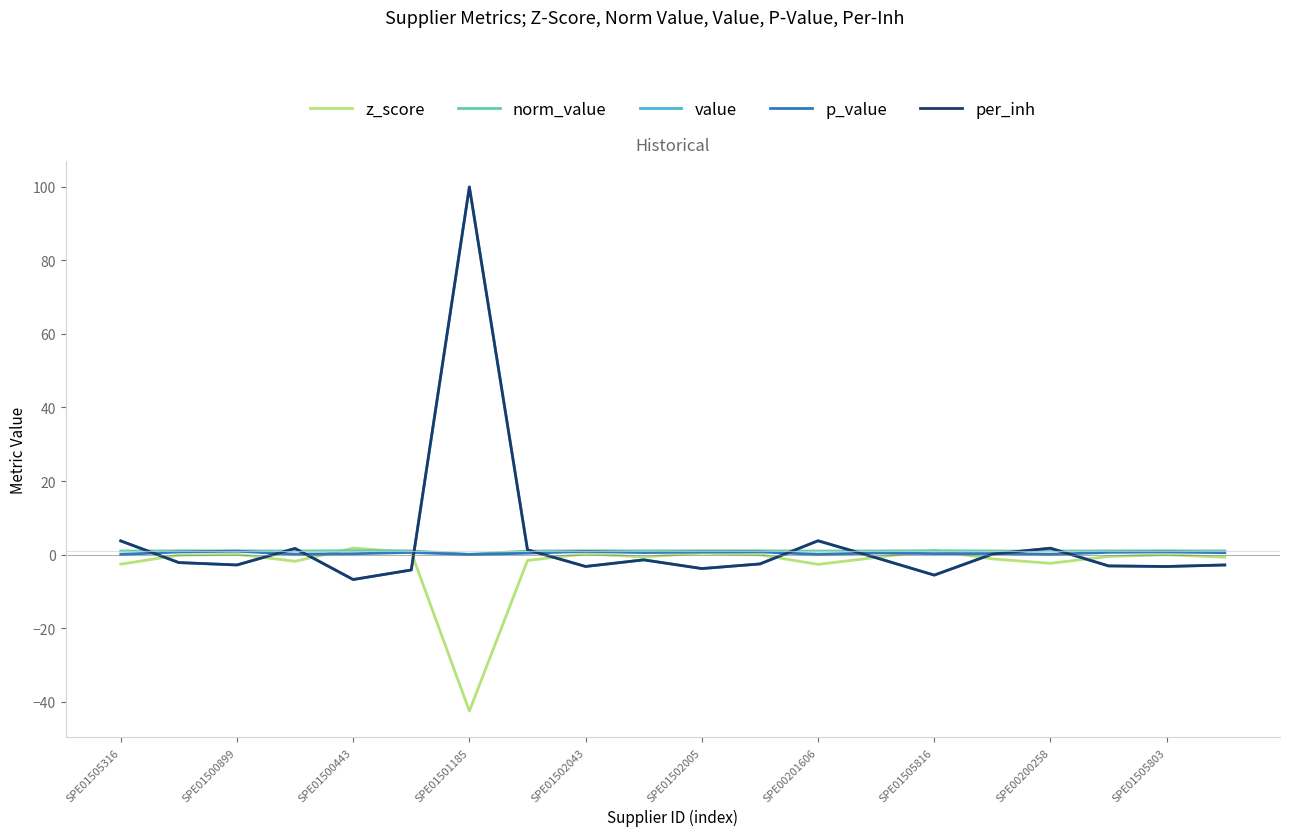

Is this an area chart (filled region under the line)?

No